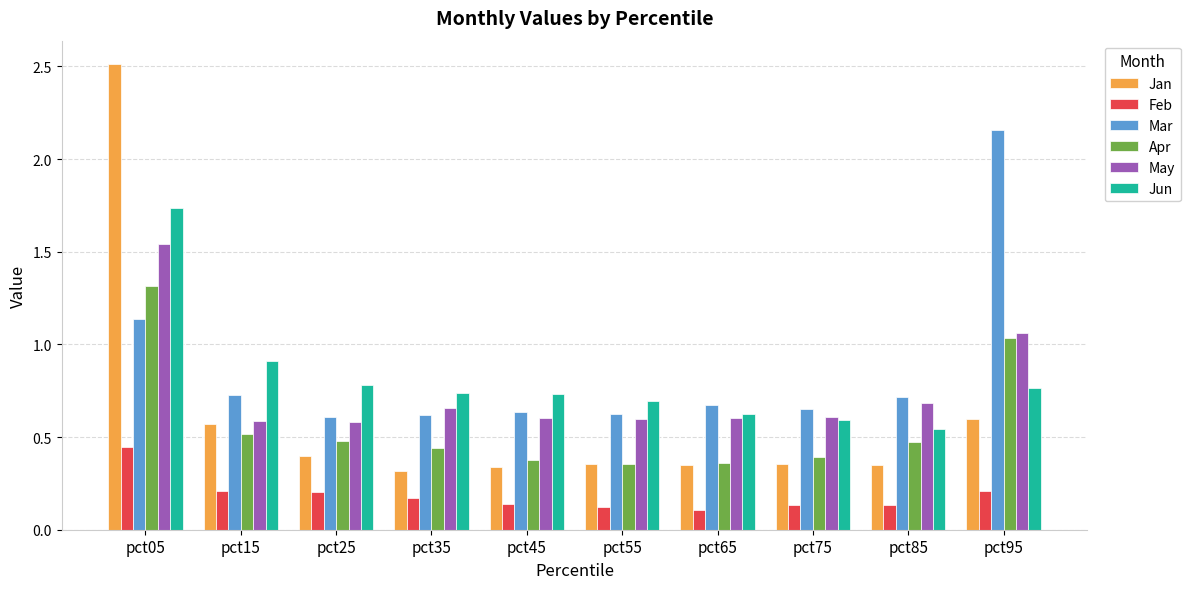

What is the total value across all series at pct45?

2.8